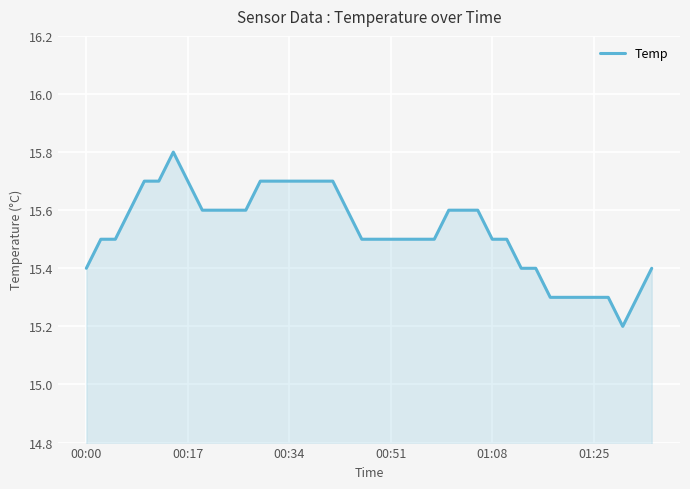

Reading left to right, list all the values displayed in this chart.

15.4	15.5	15.5	15.6	15.7	15.7	15.8	15.7	15.6	15.6	15.6	15.6	15.7	15.7	15.7	15.7	15.7	15.7	15.6	15.5	15.5	15.5	15.5	15.5	15.5	15.6	15.6	15.6	15.5	15.5	15.4	15.4	15.3	15.3	15.3	15.3	15.3	15.2	15.3	15.4